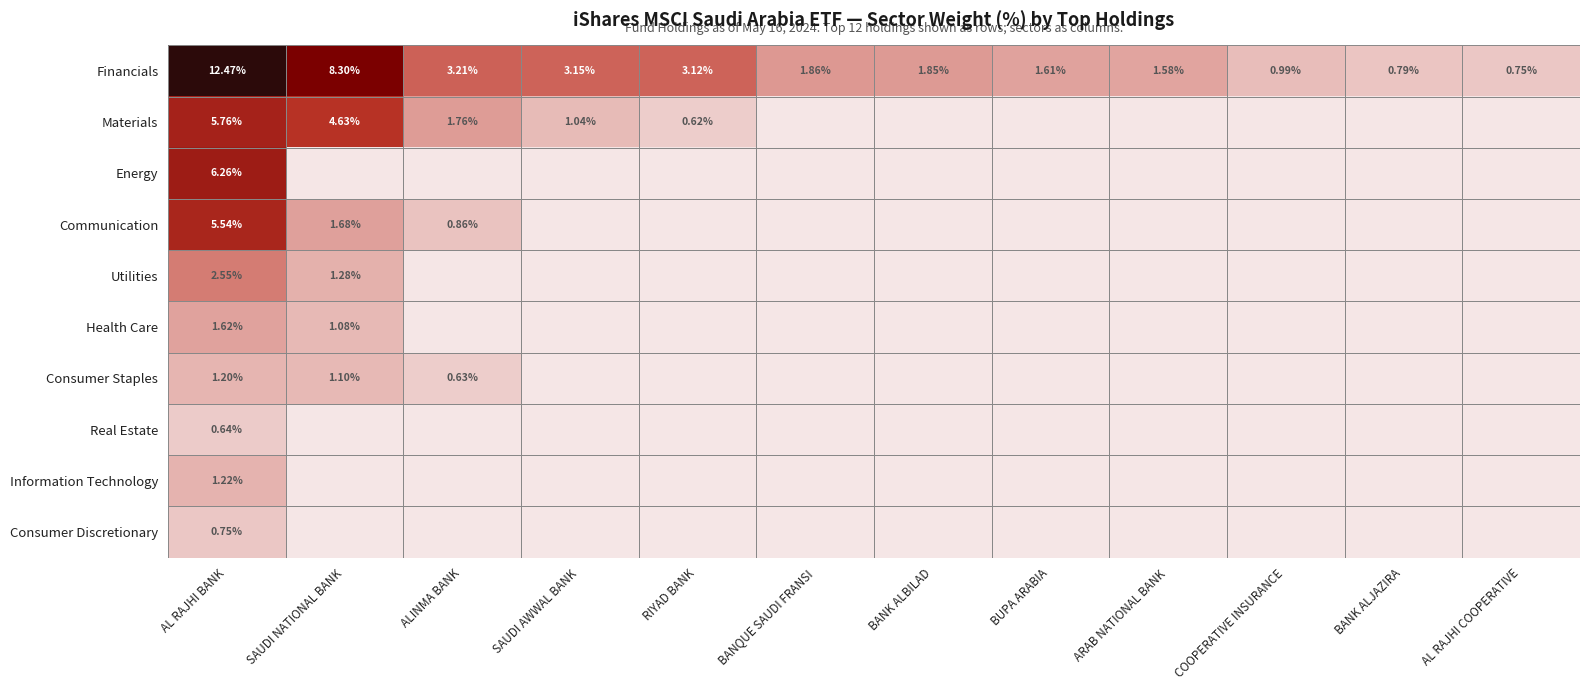

Rank the series at AL RAJHI BANK from highest to lowest value.

Financials, Energy, Materials, Communication, Utilities, Health Care, Information Technology, Consumer Staples, Consumer Discretionary, Real Estate